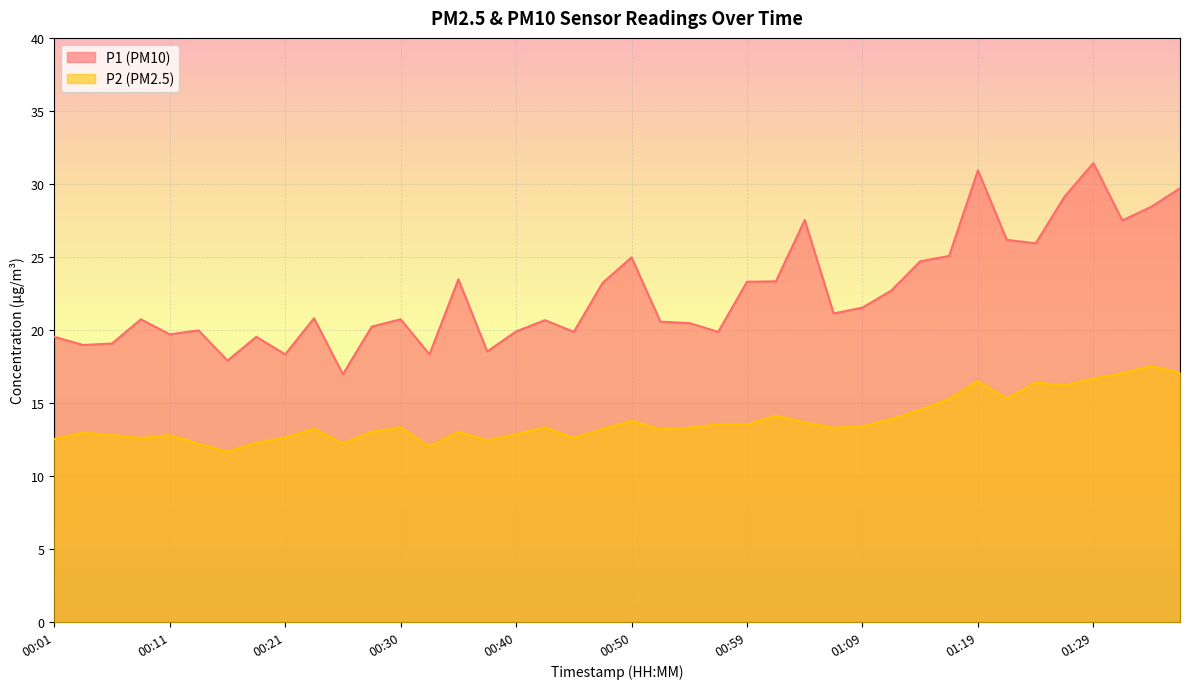

What is the difference between the maximum and minimum values in the P2 series?

5.9